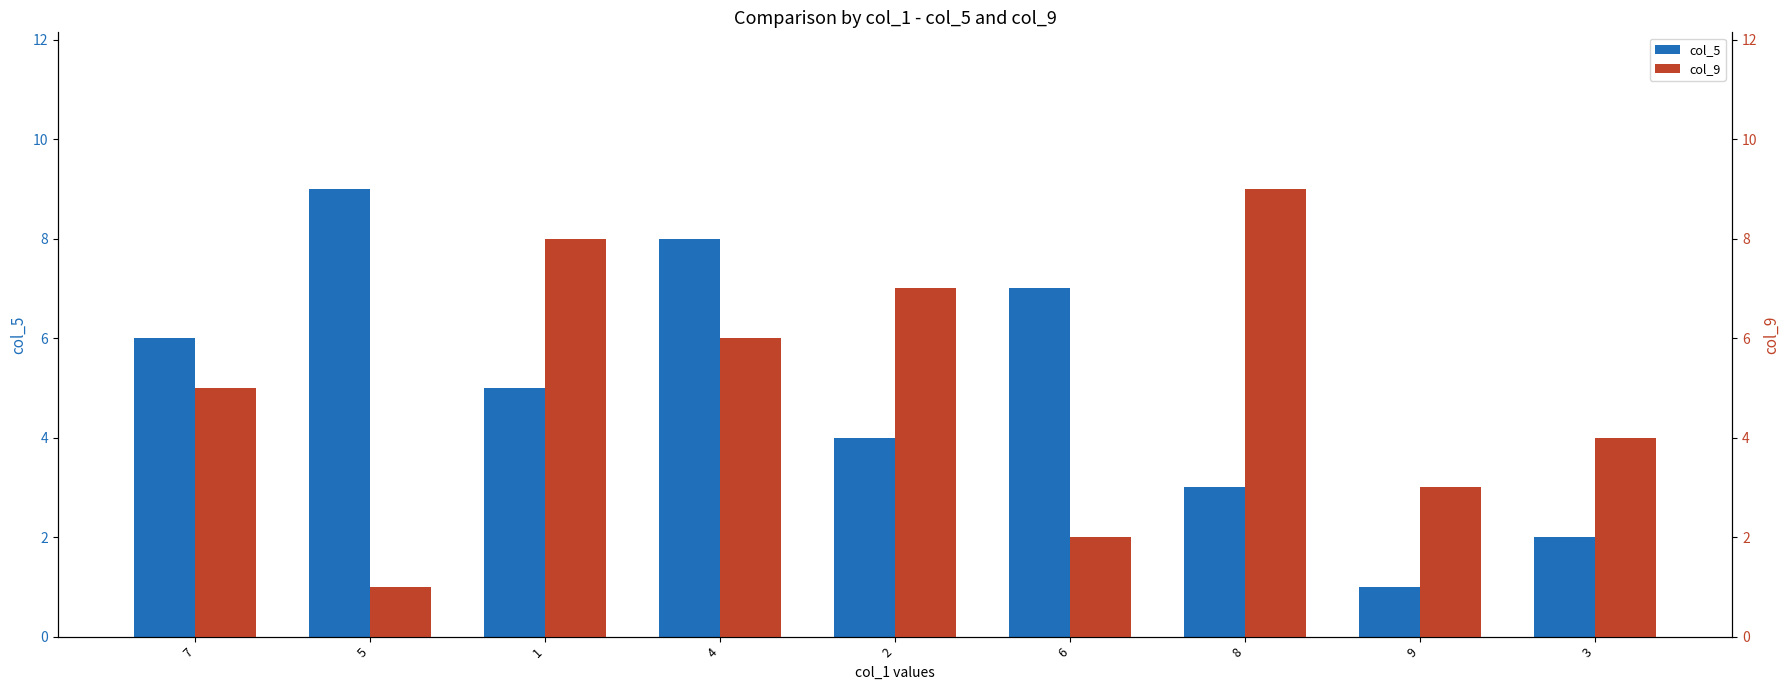

Reading right to left, extract all data points from this chart.

col_5: 3=2	9=1	8=3	6=7	2=4	4=8	1=5	5=9	7=6
col_9: 3=4	9=3	8=9	6=2	2=7	4=6	1=8	5=1	7=5